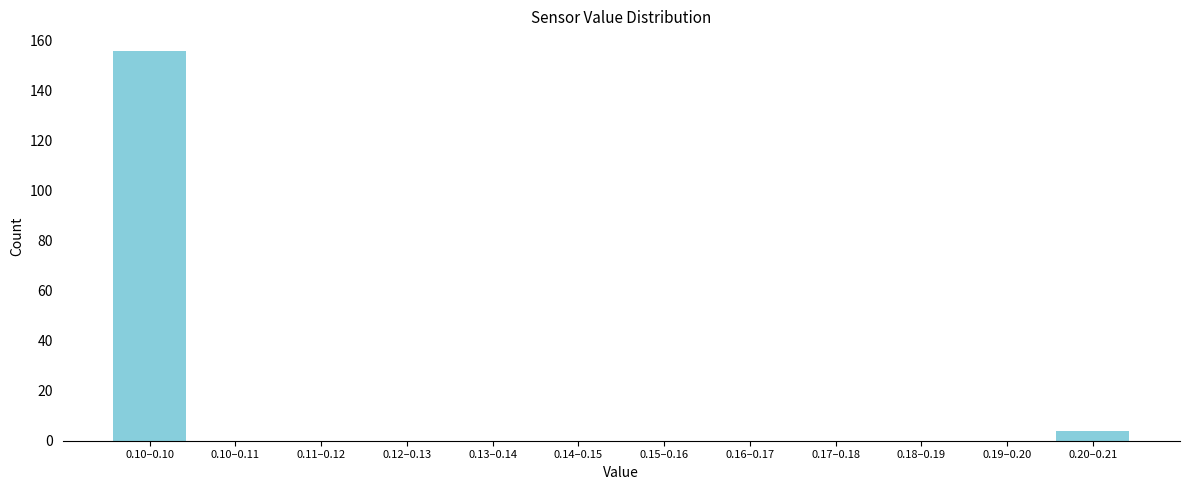

Reading left to right, extract all data points from this chart.

0.10–0.10=156	0.10–0.11=0	0.11–0.12=0	0.12–0.13=0	0.13–0.14=0	0.14–0.15=0	0.15–0.16=0	0.16–0.17=0	0.17–0.18=0	0.18–0.19=0	0.19–0.20=0	0.20–0.21=4